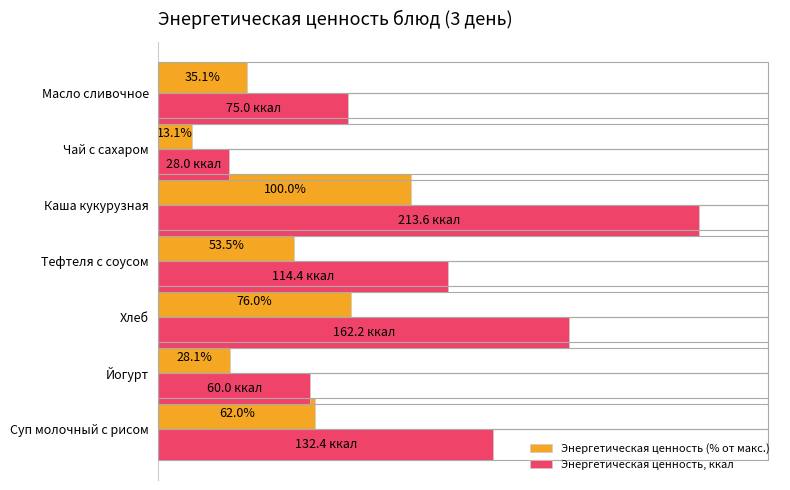

At which category is the sum across all series the highest?

Каша кукурузная